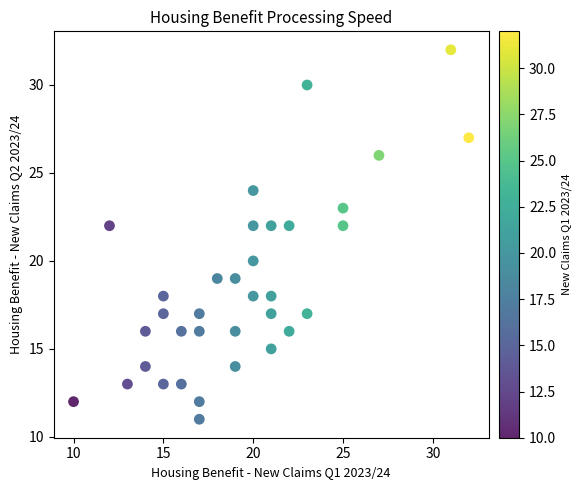

What is the range of Y values (max minus min)?

21